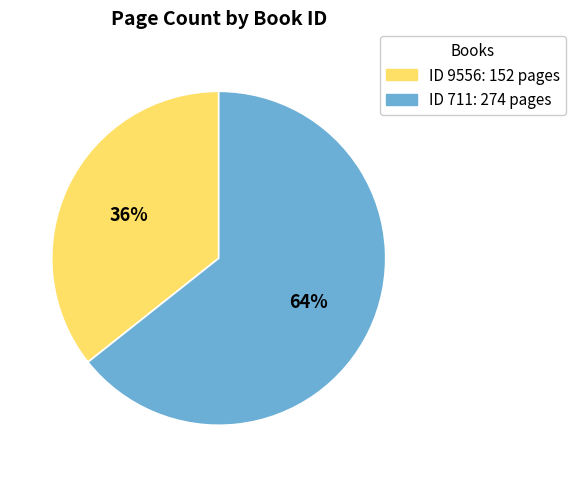

To the nearest percent, what is the average slice percentage?

50%